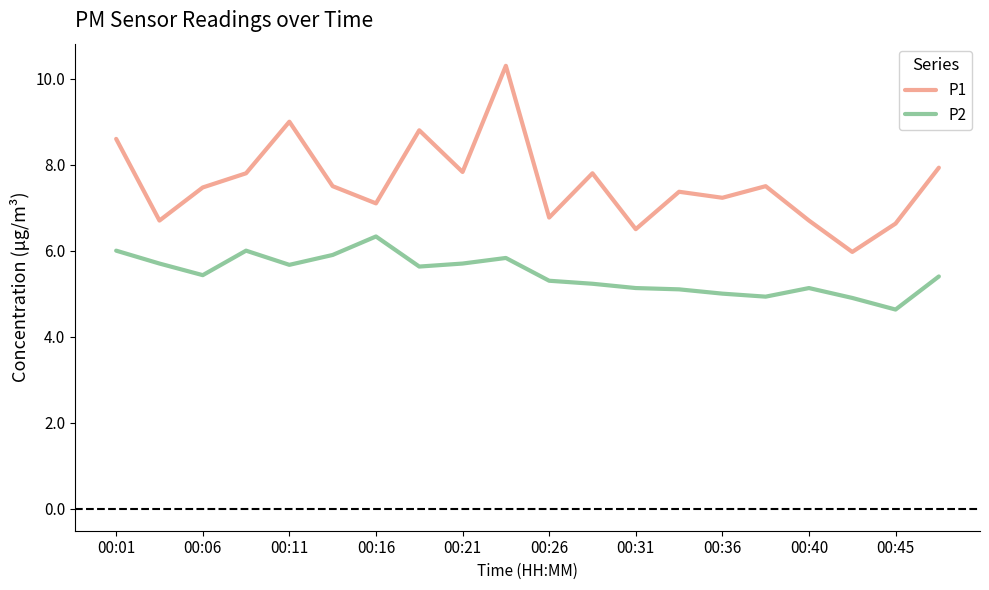

True or false: P2 and P1 intersect in this chart.

False